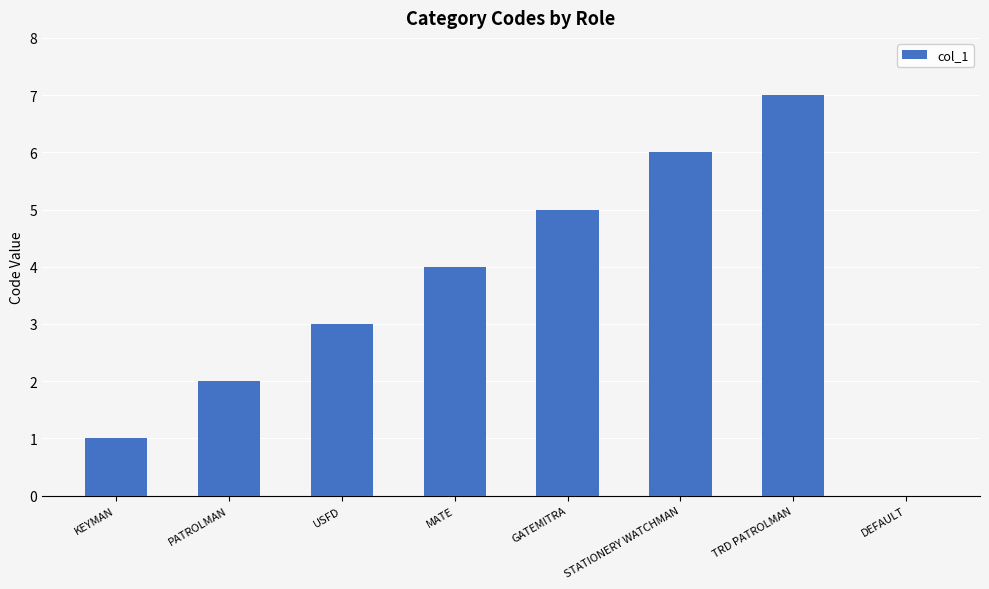

What is the change in value from USFD to DEFAULT?

-3